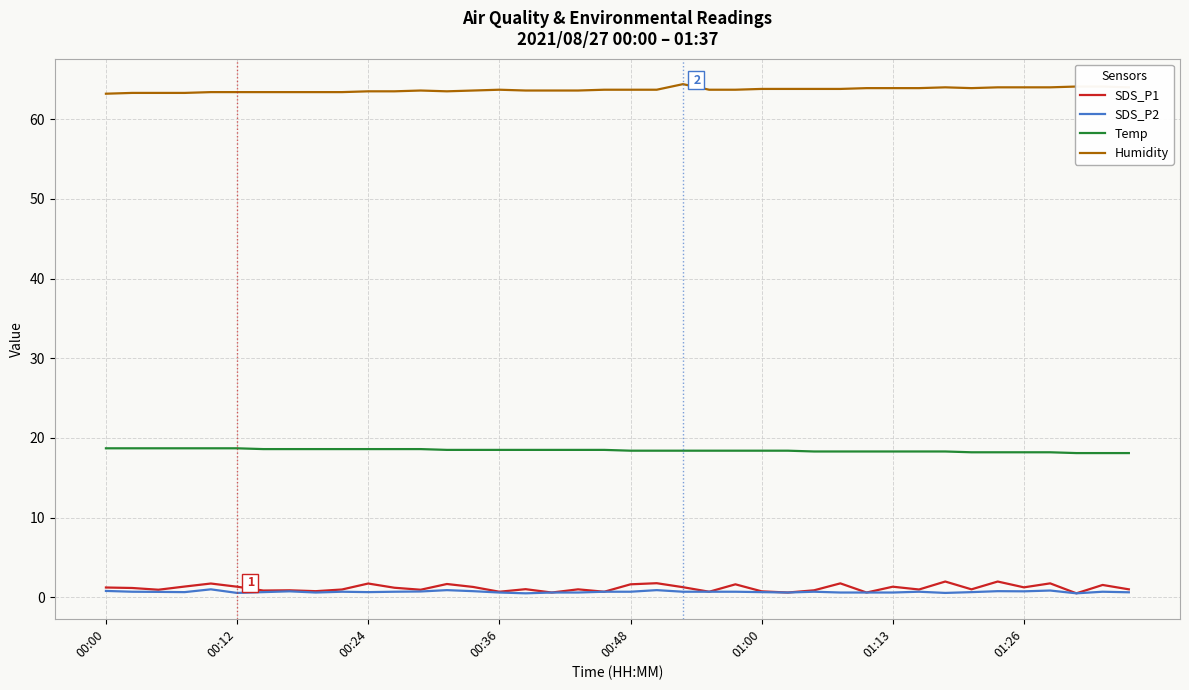

How many lines are shown in the chart?

4